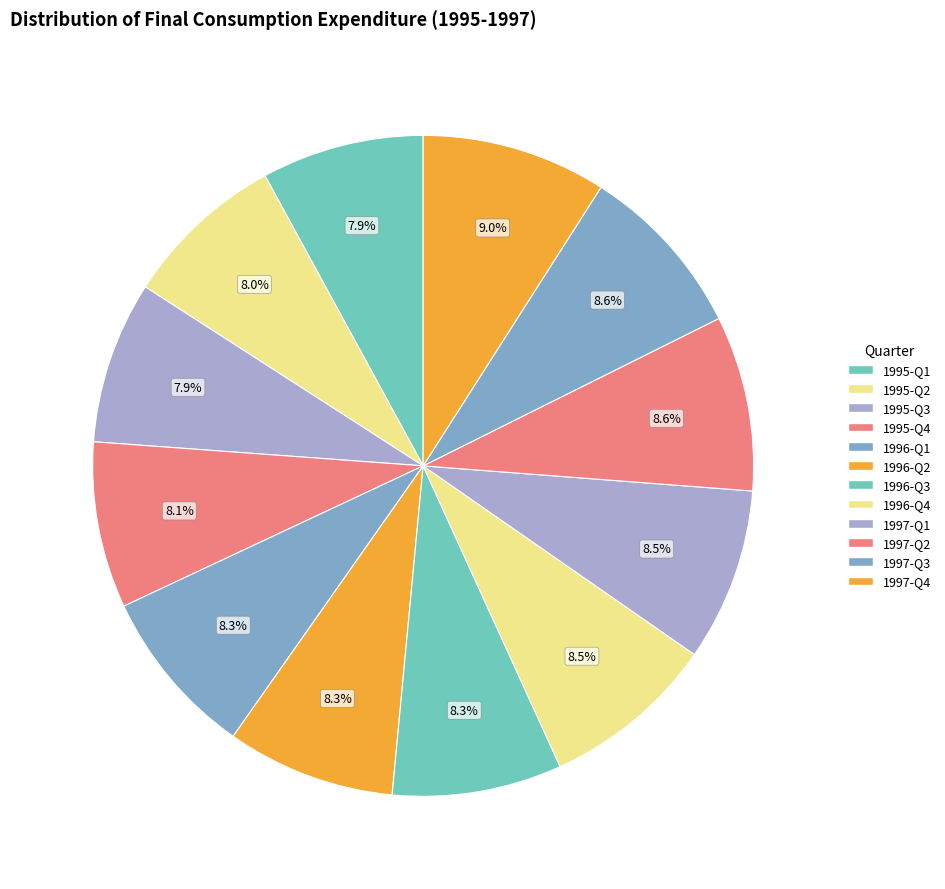

To the nearest percent, what percentage of the pie is 1995-Q3?

8%